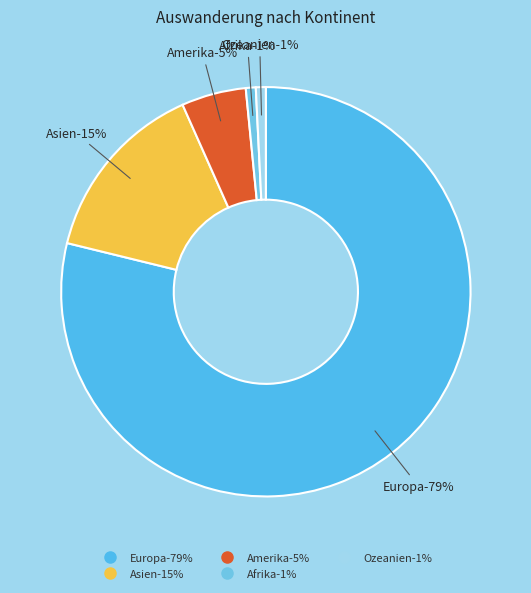

True or false: Asien accounts for 15% of the total.

True